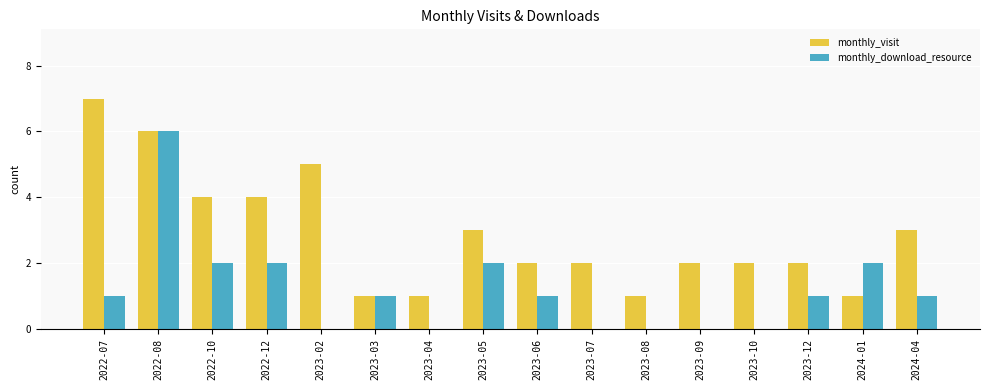

What is the sum of all monthly_download_resource values?

19